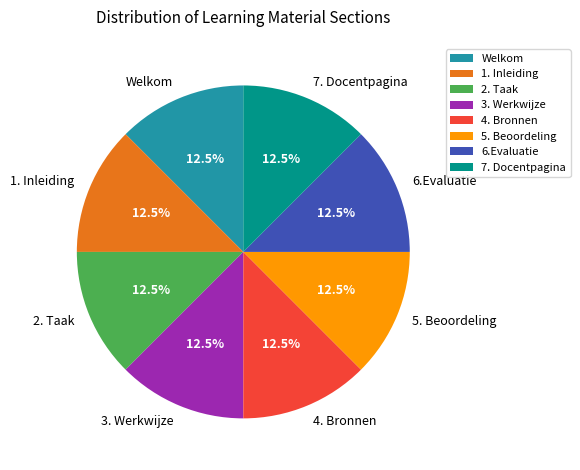

Do Welkom and 3. Werkwijze together represent more than half of the pie?

No